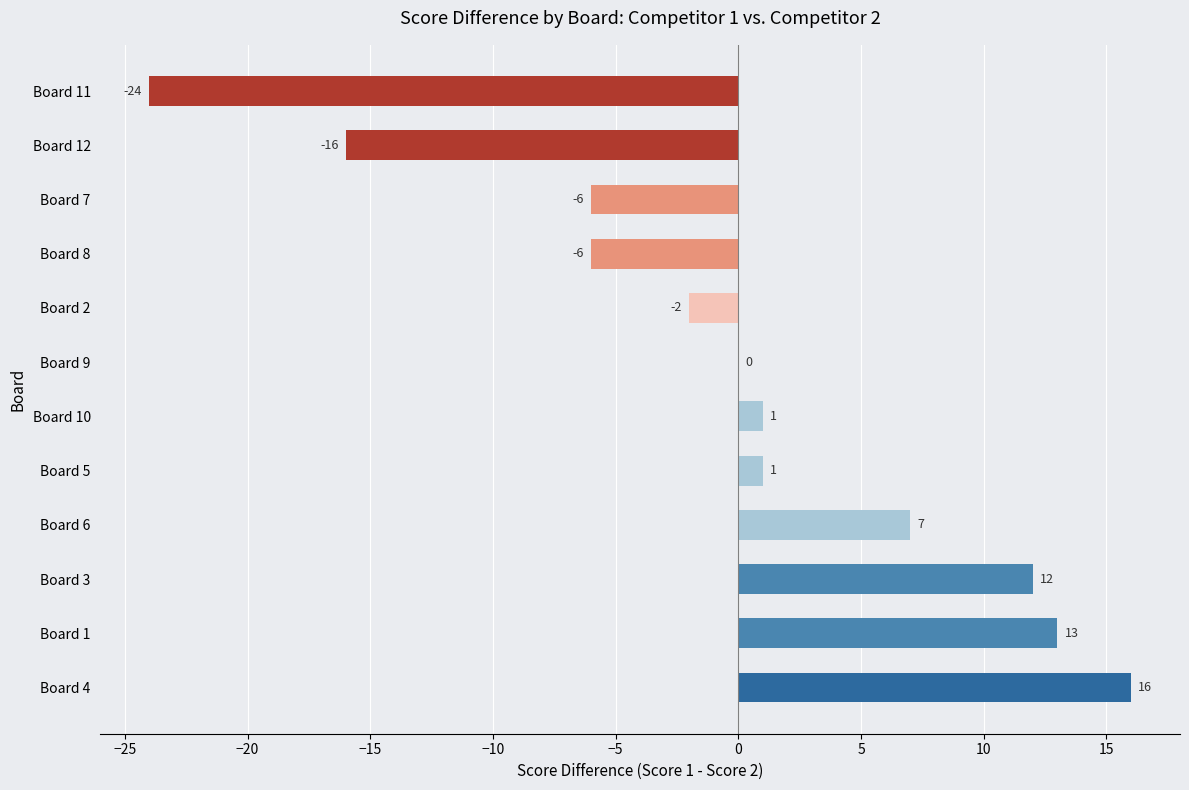

How many data points does each series have?

12